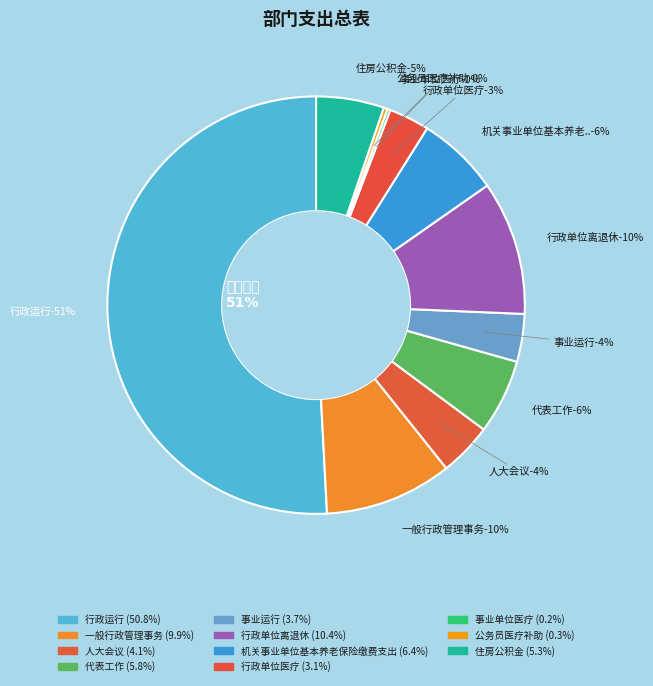

Which category has the biggest portion of the pie?

行政运行